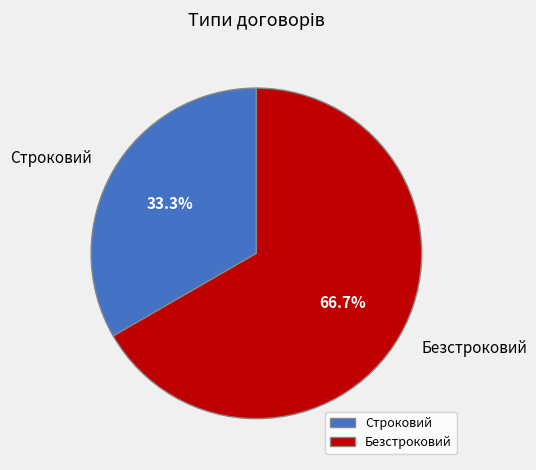

Which category has the biggest portion of the pie?

Безстроковий